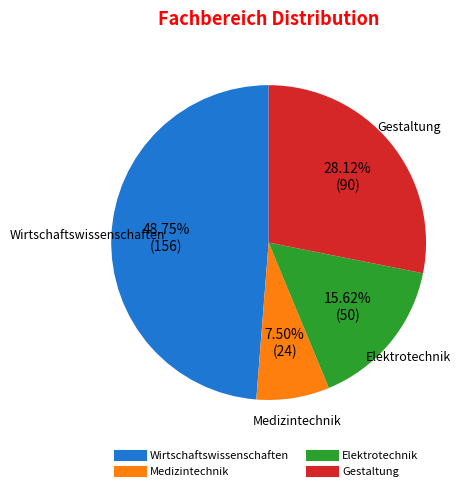

Is there any slice that represents more than half of the pie?

No